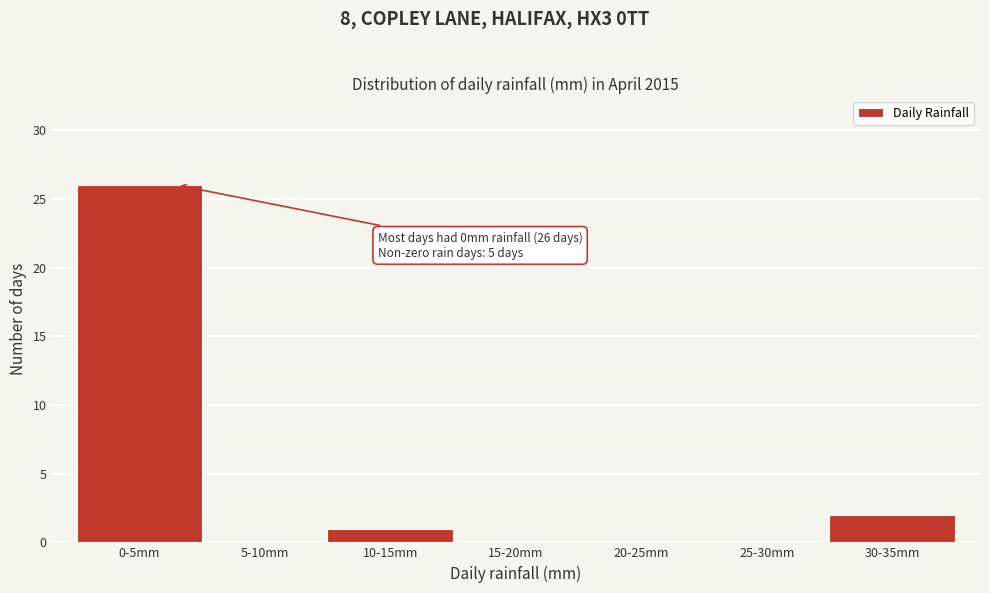

Reading left to right, what are all the values shown in this chart?

0-5mm=26	5-10mm=0	10-15mm=1	15-20mm=0	20-25mm=0	25-30mm=0	30-35mm=2